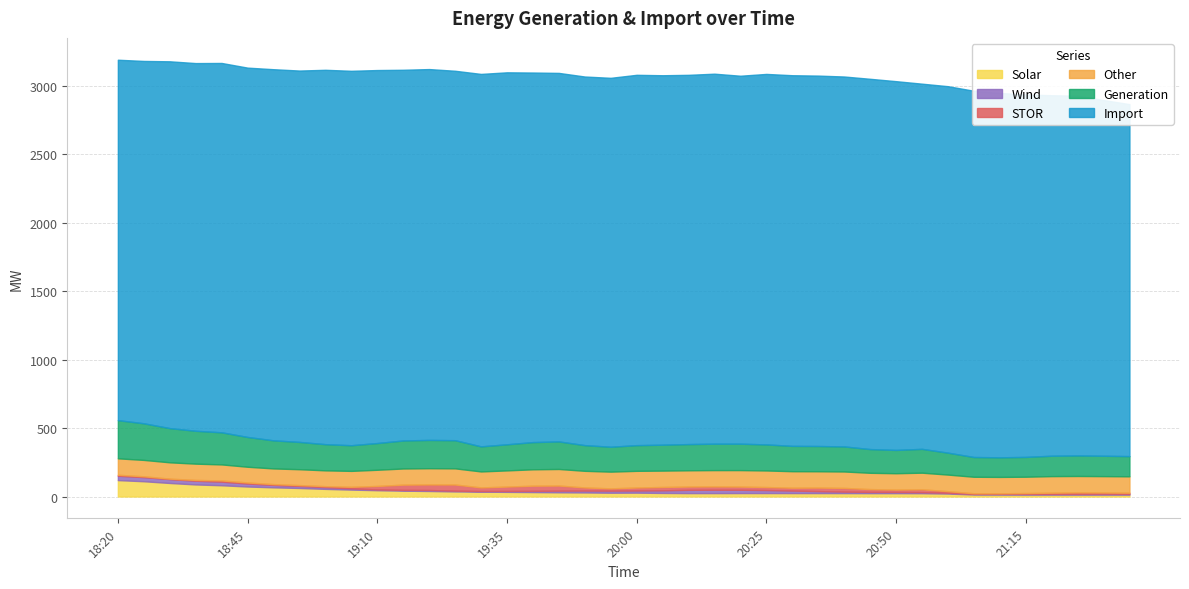

True or false: Other and Import intersect in this chart.

False